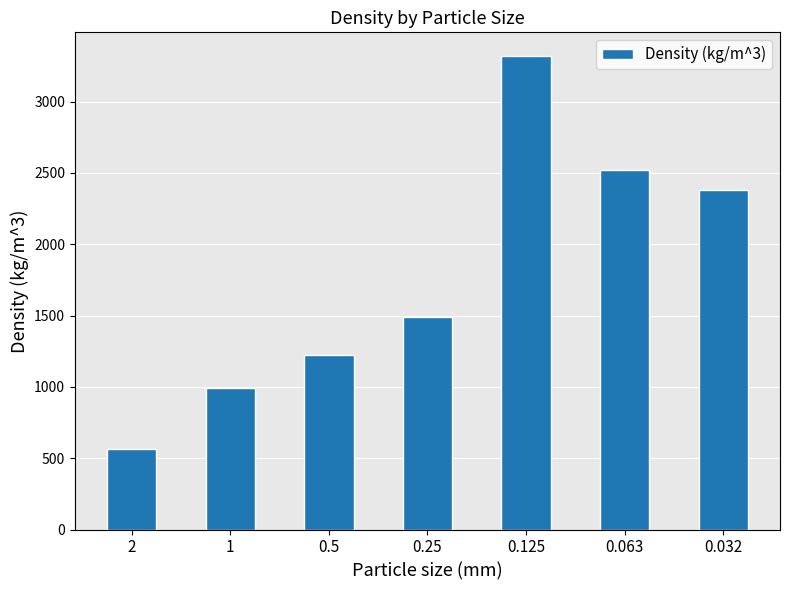

Read the value at 0.032, to the nearest 10.

2380